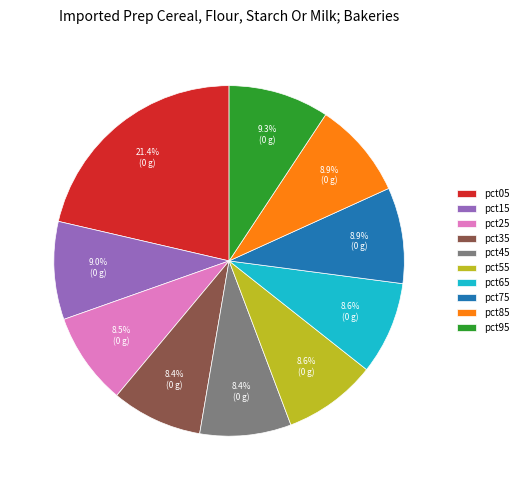

What is the largest slice in the pie chart?

pct05